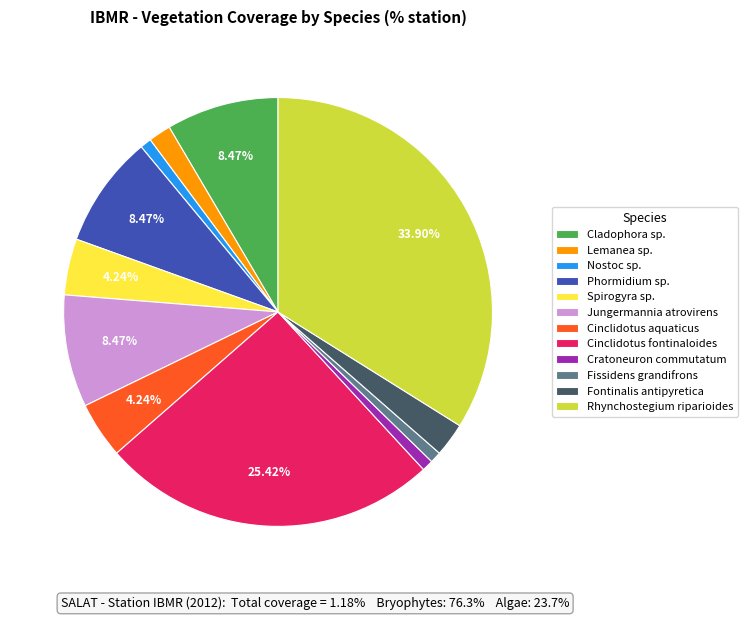

The Cinclidotus fontinaloides slice represents 25% of the pie. True or false?

True